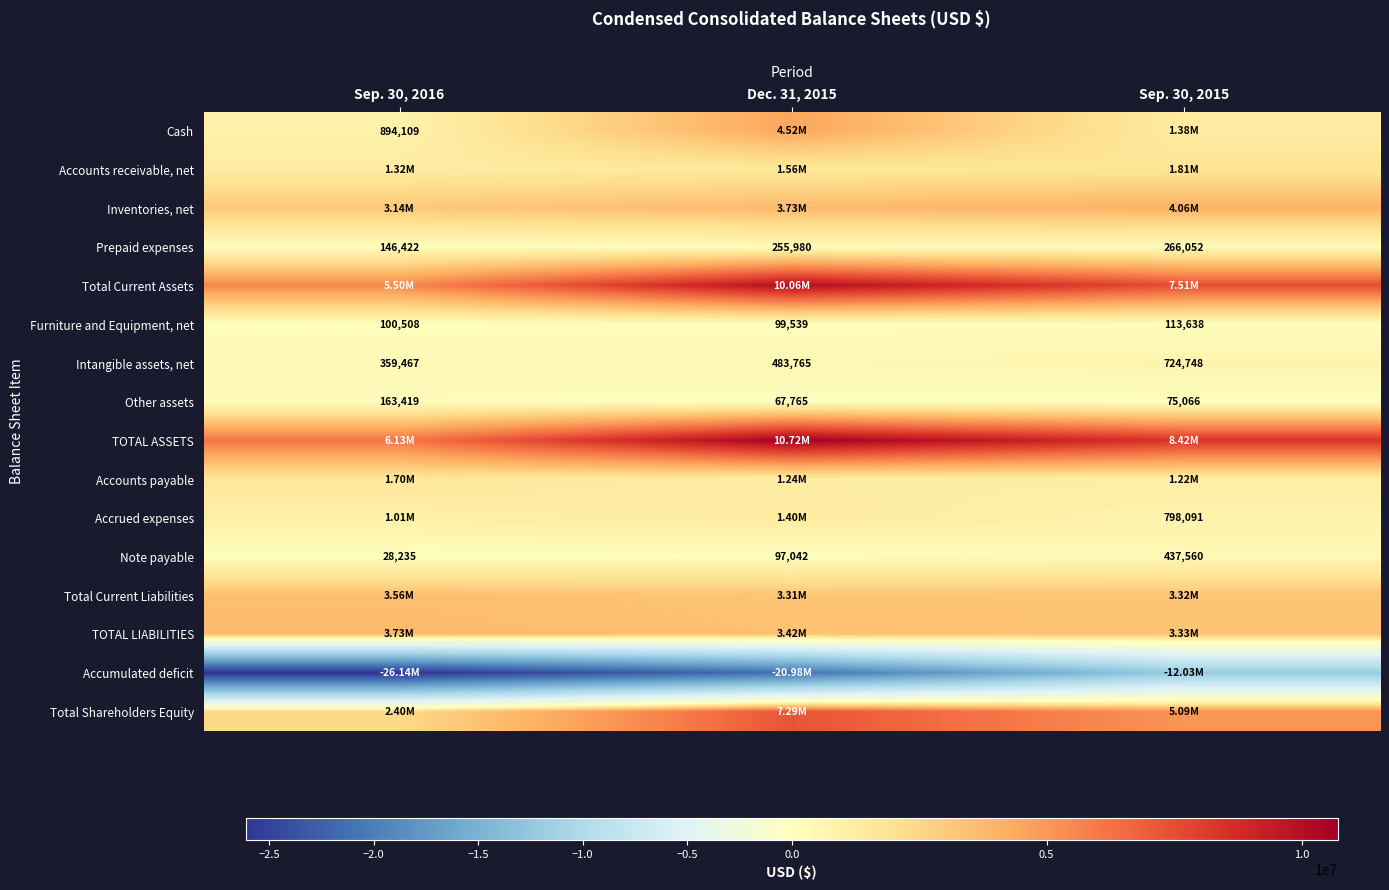

Is the value of Accrued expenses at Sep. 30, 2015 greater than the value of Prepaid expenses at Dec. 31, 2015?

Yes